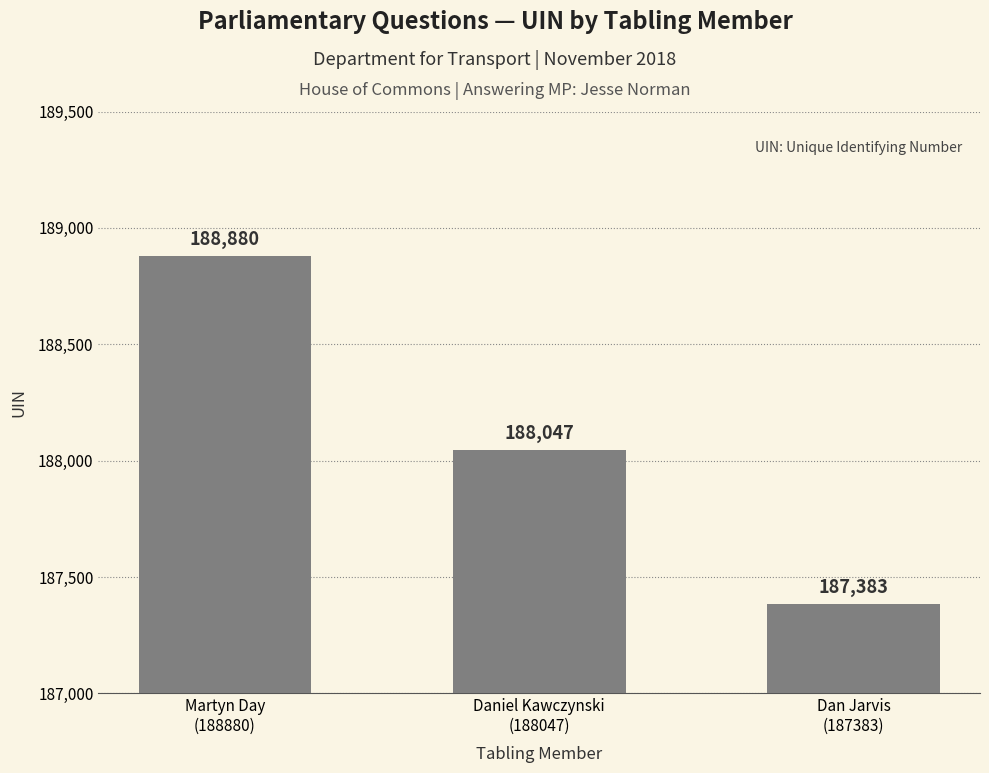

What is the label of the 3rd bar from the left?

Dan Jarvis
(187383)